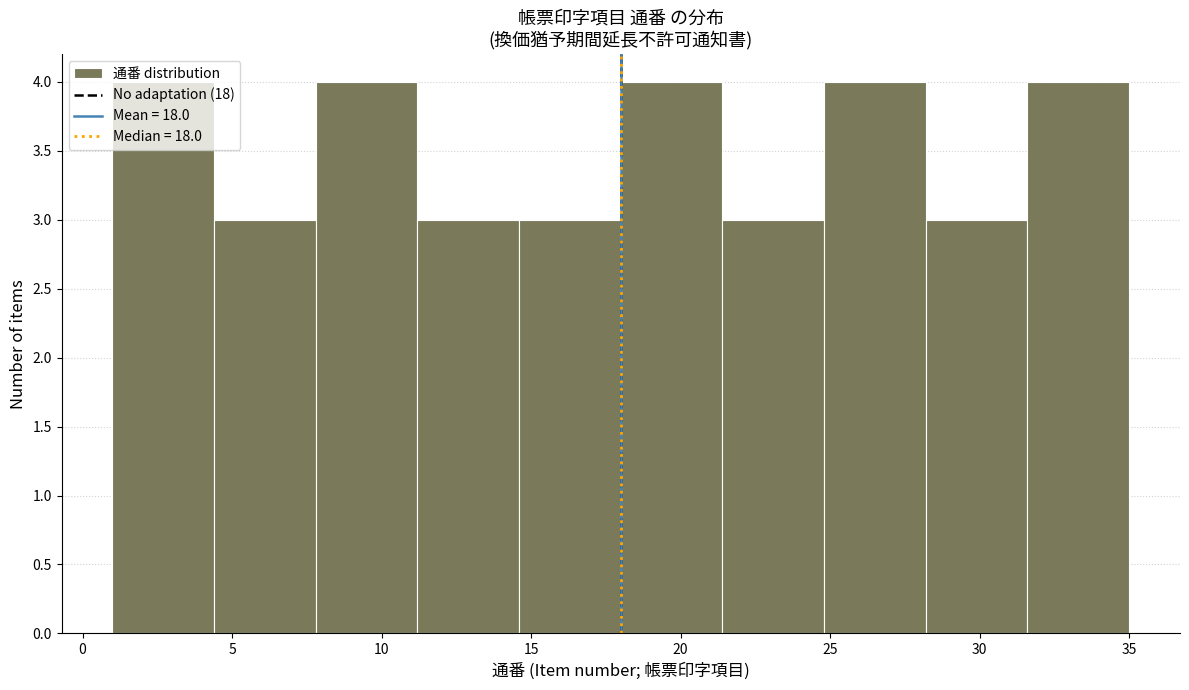

Reading left to right, transcribe this chart: for each bar, give the range it covers on the x-axis and its height. Neither the bar edges nor the heights are printed on the chart, so give them approximately, as read against the axes.

1.0 to 4.4: 4
4.4 to 7.8: 3
7.8 to 11.2: 4
11.2 to 14.6: 3
14.6 to 18.0: 3
18.0 to 21.4: 4
21.4 to 24.8: 3
24.8 to 28.2: 4
28.2 to 31.6: 3
31.6 to 35.0: 4